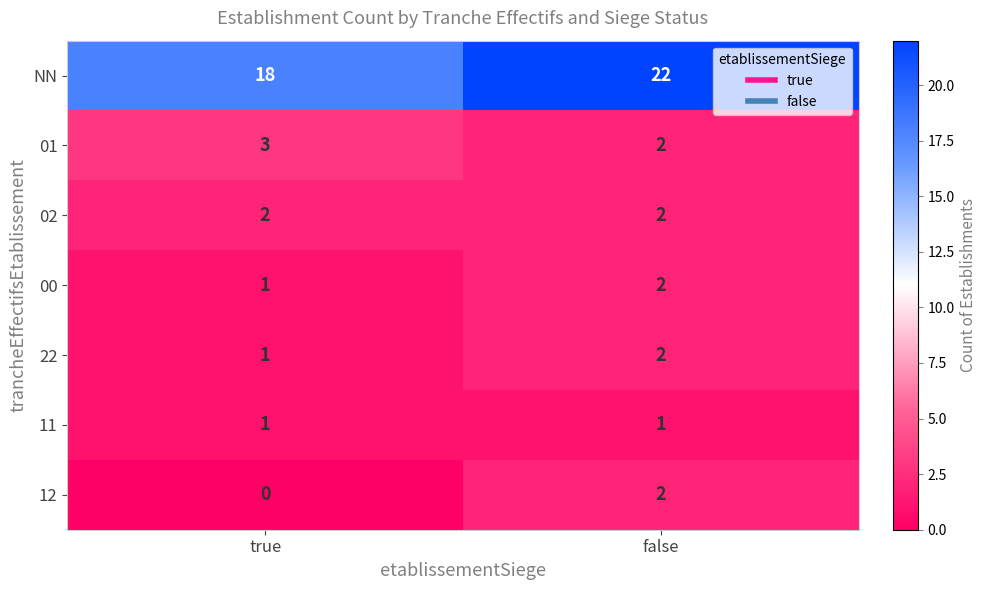

Reading left to right, what are all the values shown in this chart?

NN: 18	22
01: 3	2
02: 2	2
00: 1	2
22: 1	2
11: 1	1
12: 0	2